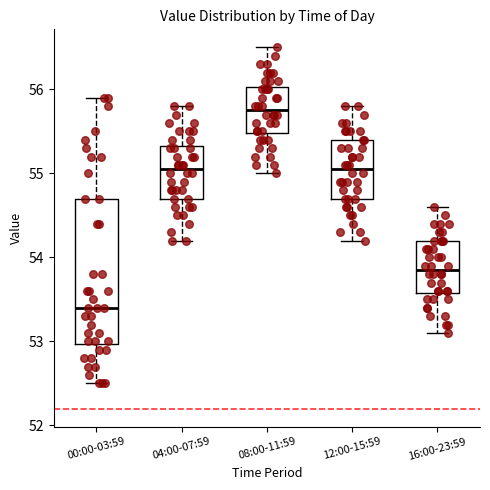

Reading left to right, read every box against the y-axis: the position of its median line, the range the box covers, and the ends of its whiskers. The values are not printed on the chart, so give them approximately, as read against the axis.

00:00-03:59: median 53.4, box 53.0 to 54.7, whiskers 52.5 to 55.9
04:00-07:59: median 55.1, box 54.7 to 55.3, whiskers 54.2 to 55.8
08:00-11:59: median 55.8, box 55.5 to 56.0, whiskers 55.0 to 56.5
12:00-15:59: median 55.1, box 54.7 to 55.4, whiskers 54.2 to 55.8
16:00-23:59: median 53.9, box 53.6 to 54.2, whiskers 53.1 to 54.6